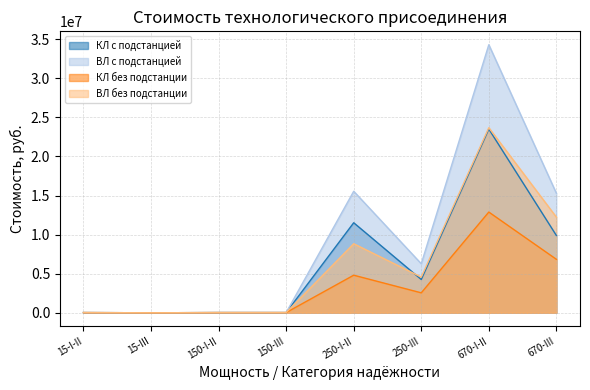

How many interior local peaks does the ВЛ с подстанцией series have?

2